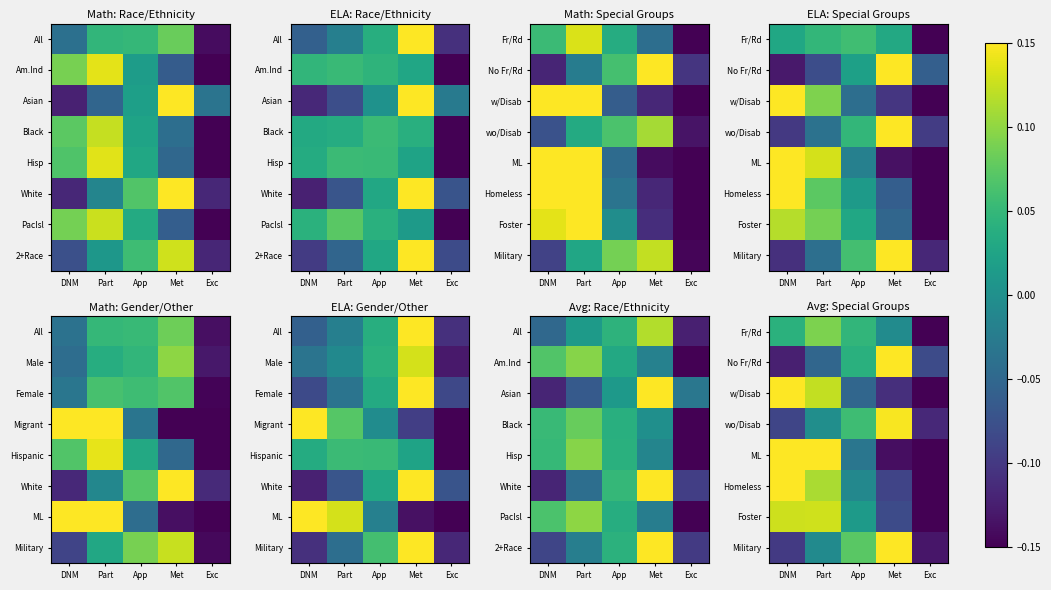

Is the value of Foster at Met greater than the value of ML at Exc?

Yes